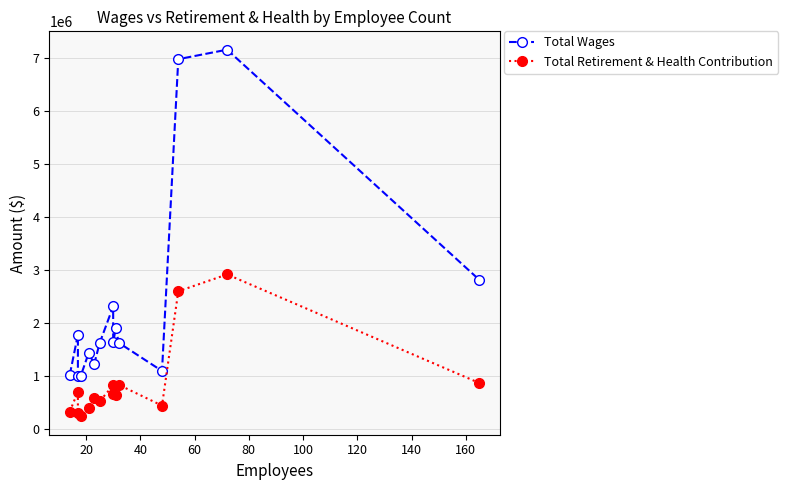

True or false: Total Retirement & Health Contribution and Total Wages intersect in this chart.

False